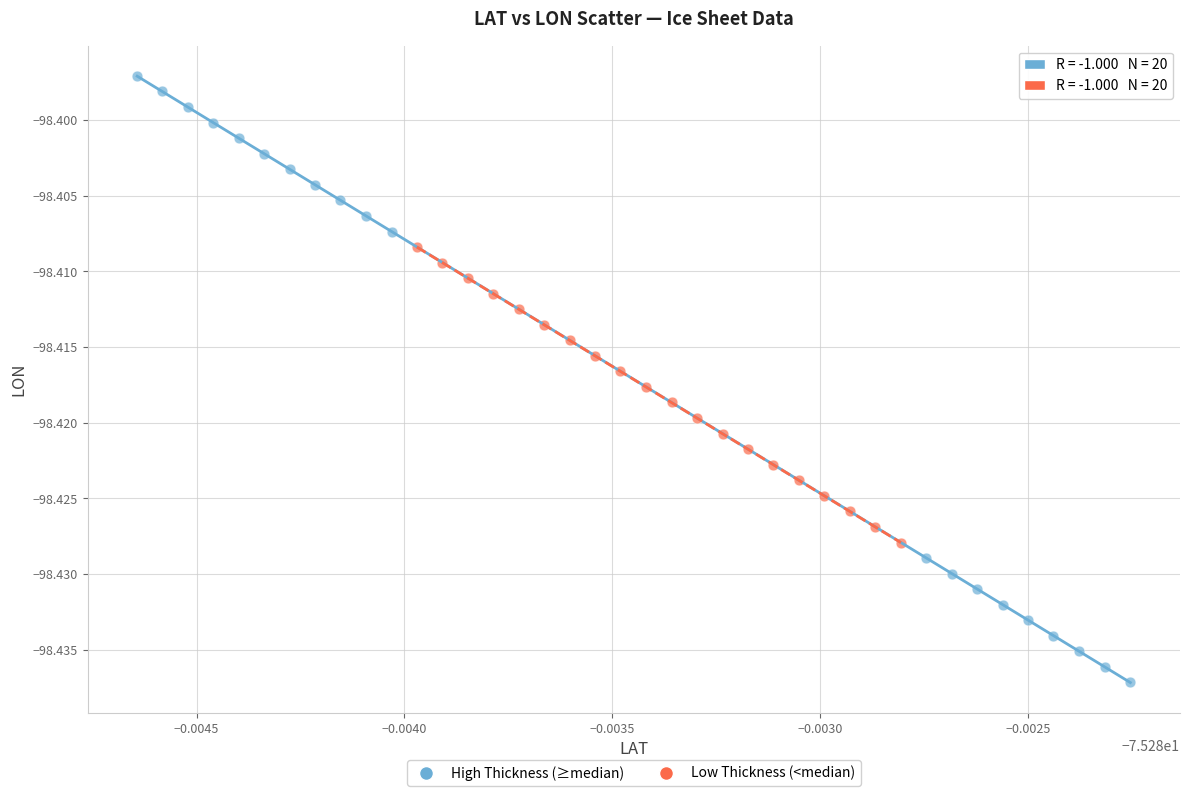

Which series reaches the minimum Y coordinate?

High Thickness (≥median)